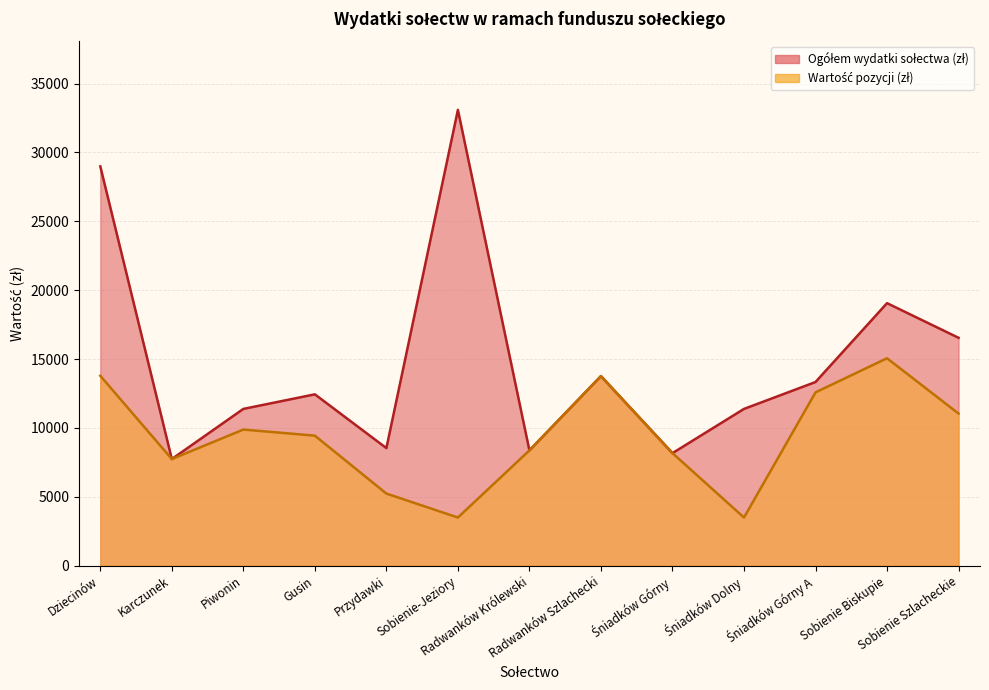

True or false: Ogółem wydatki sołectwa (zł) and Wartość pozycji (zł) cross at least once.

False